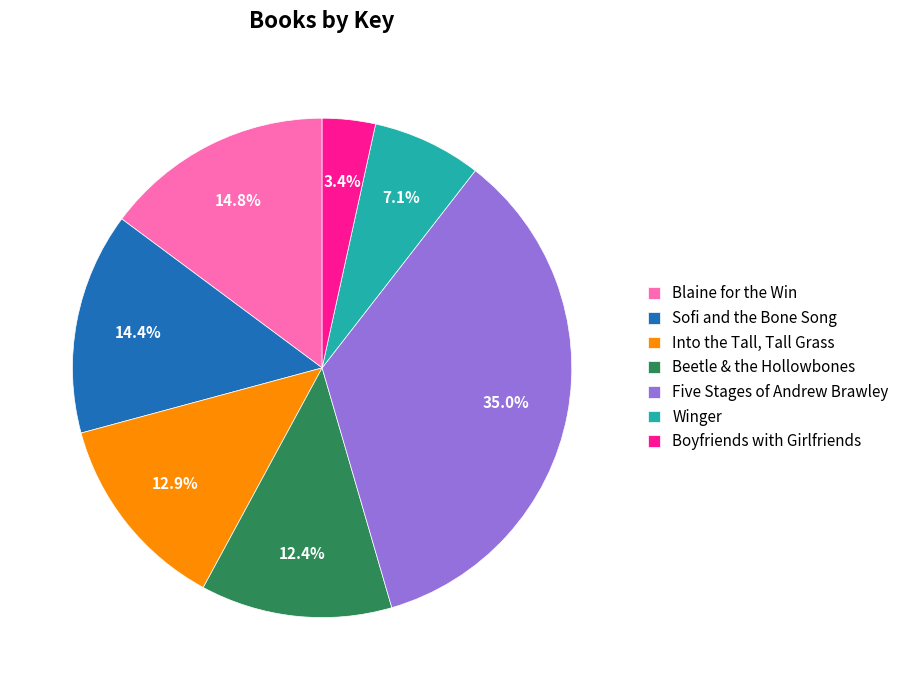

Which category has the smallest portion of the pie?

Boyfriends with Girlfriends